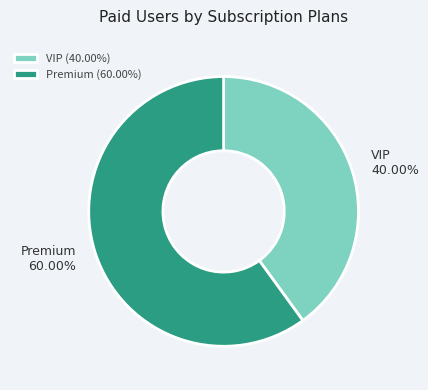

Is there any slice that represents more than half of the pie?

Yes